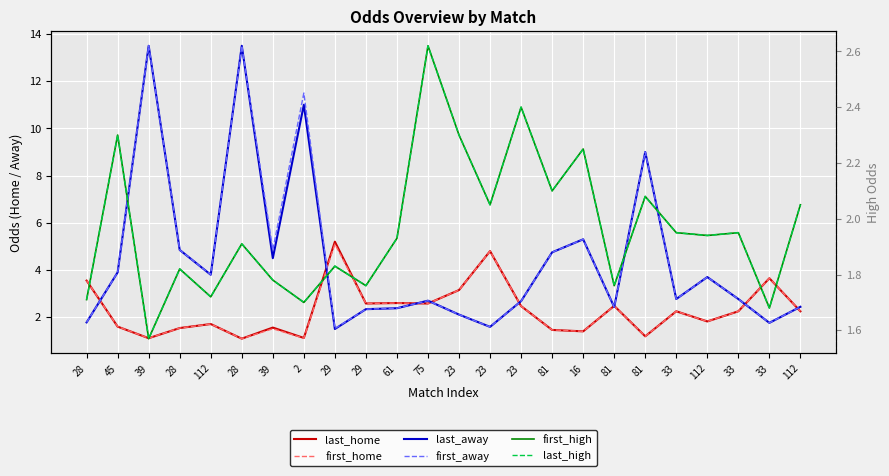

How many interior local valleys does the first_away series have?

7